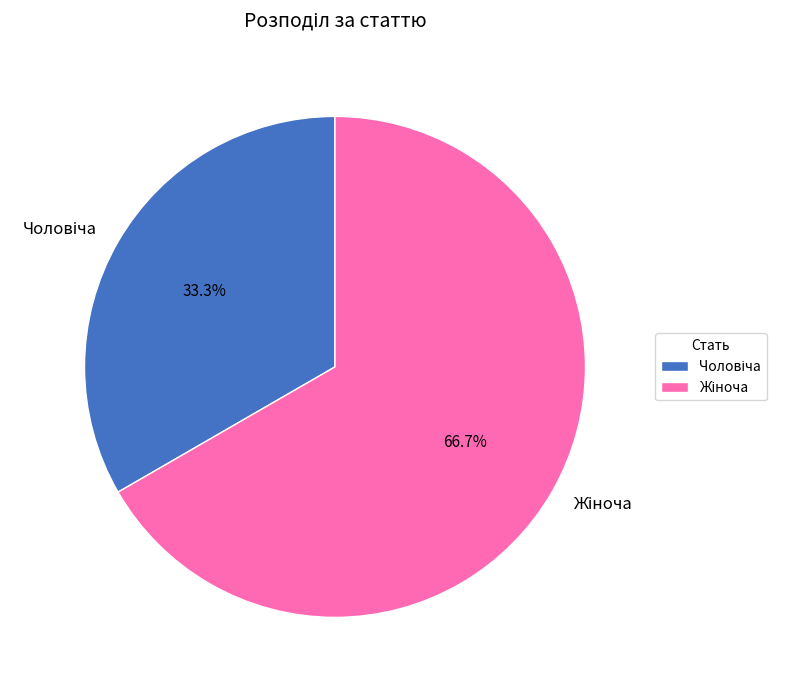

Is there any slice that represents more than half of the pie?

Yes